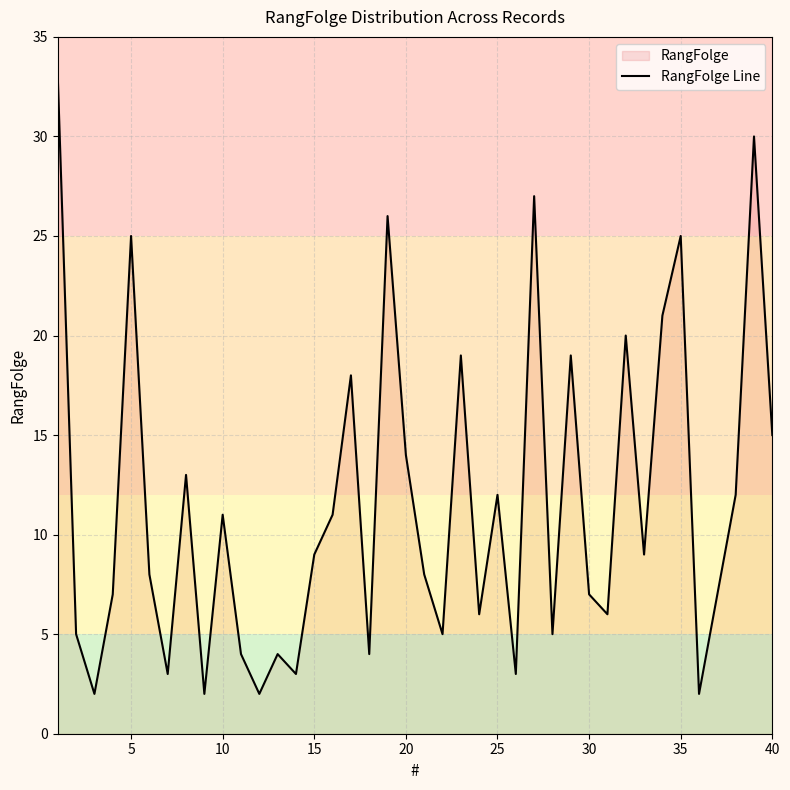

True or false: there are more than 0 points higher than both neighbors.

True